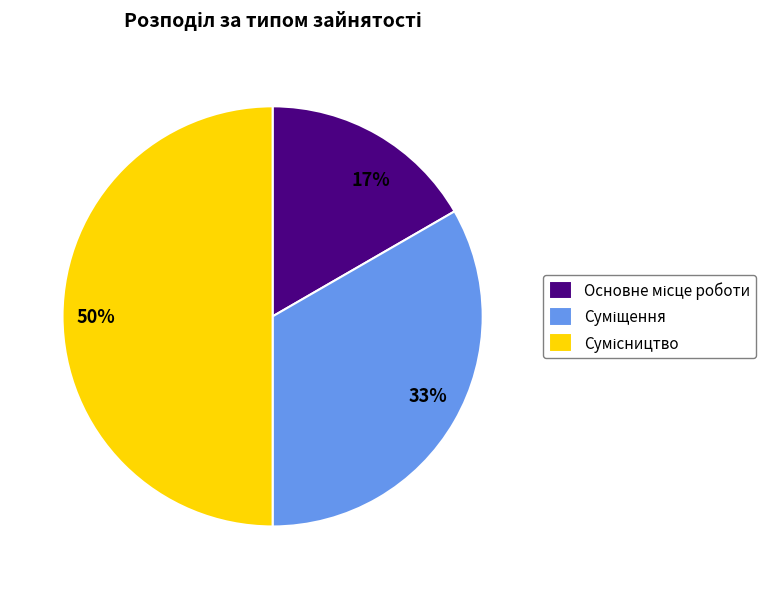

Is it true that 50% is 50% of the pie?

True